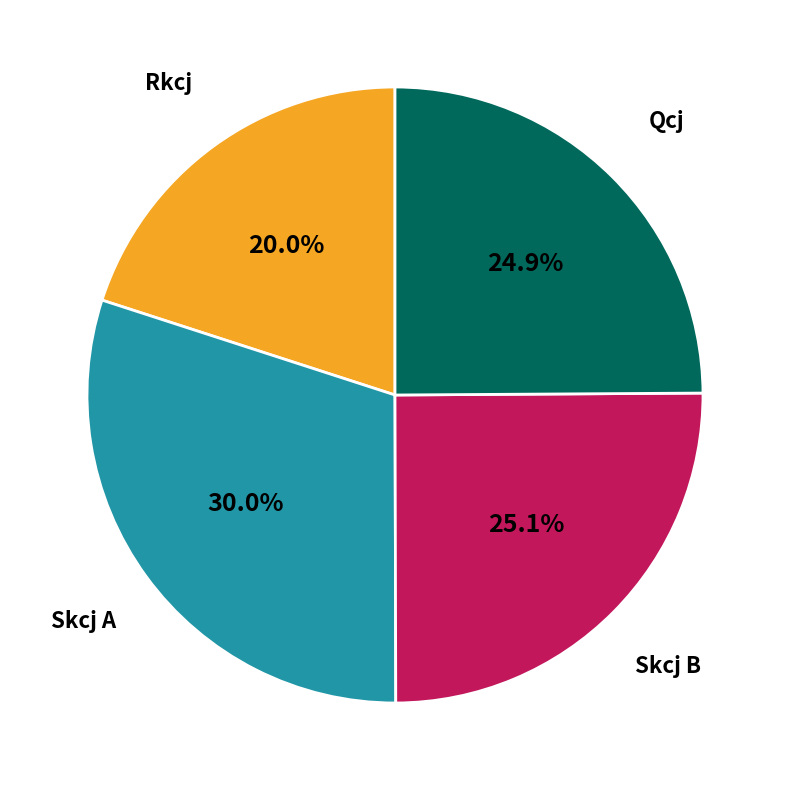

Is there any slice that represents more than half of the pie?

No